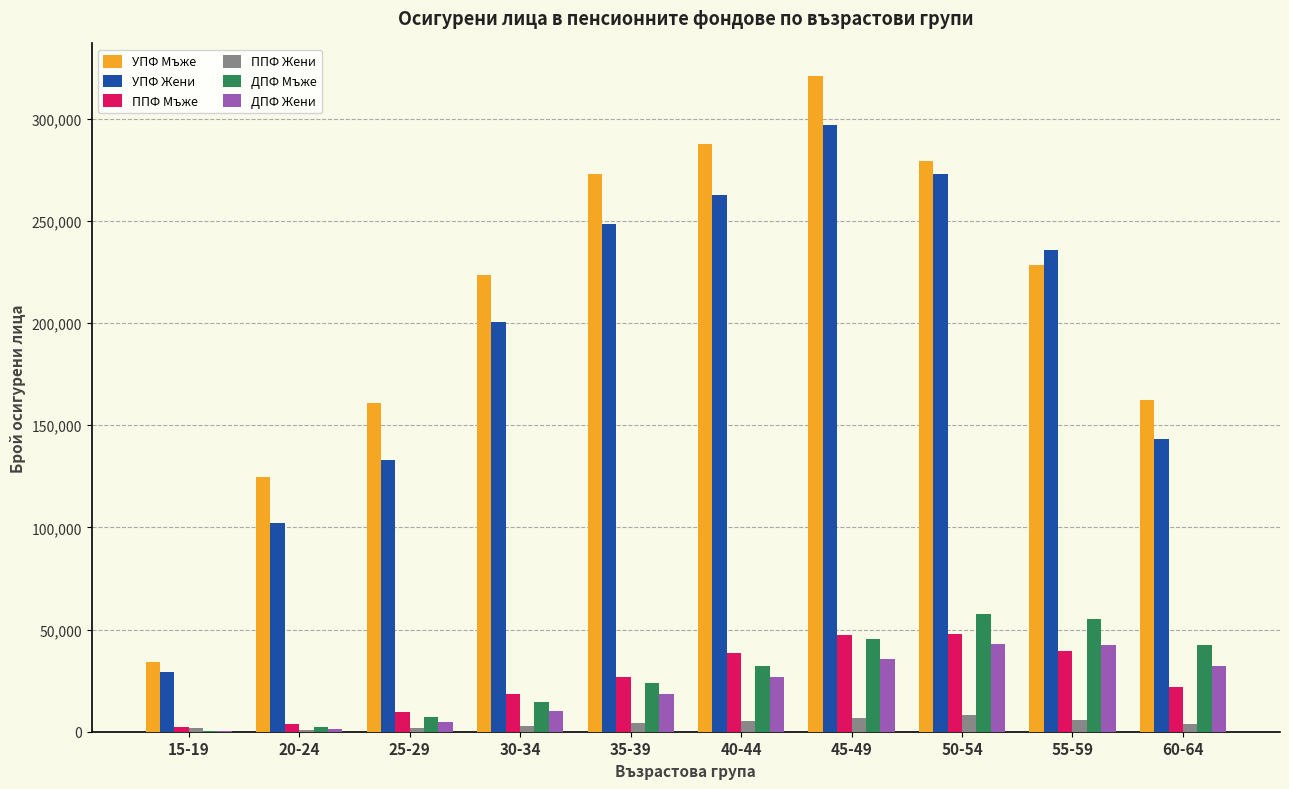

What is the sum of all ППФ Жени values?

40772